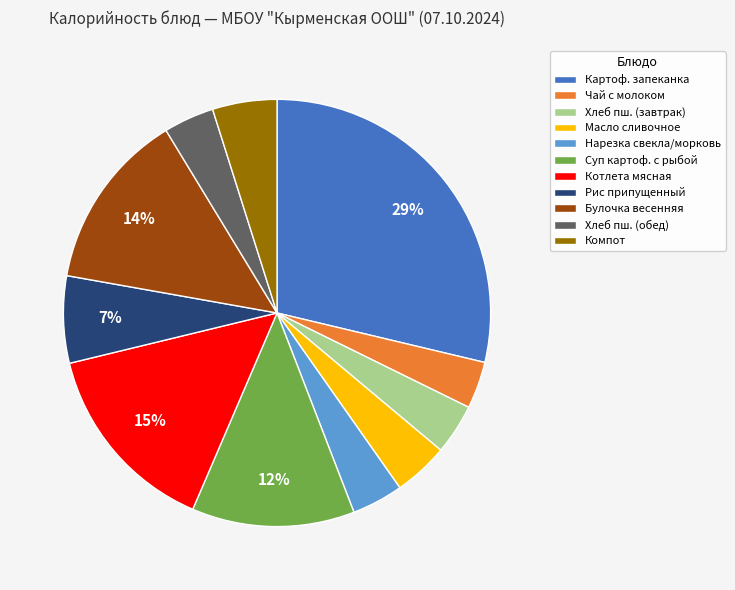

The Масло сливочное slice represents 4% of the pie. True or false?

True